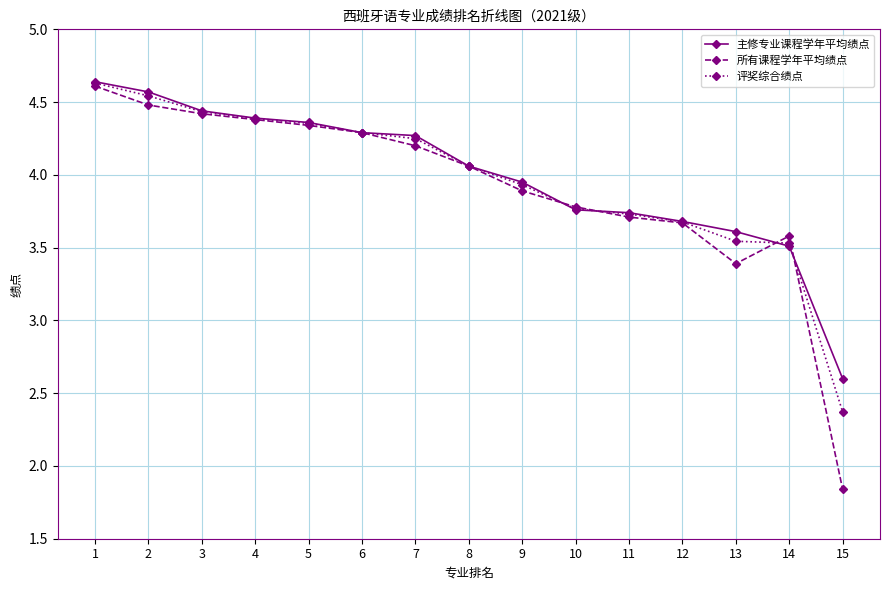

What is the difference between the maximum and second lowest values in the 评奖综合绩点 series?

1.1